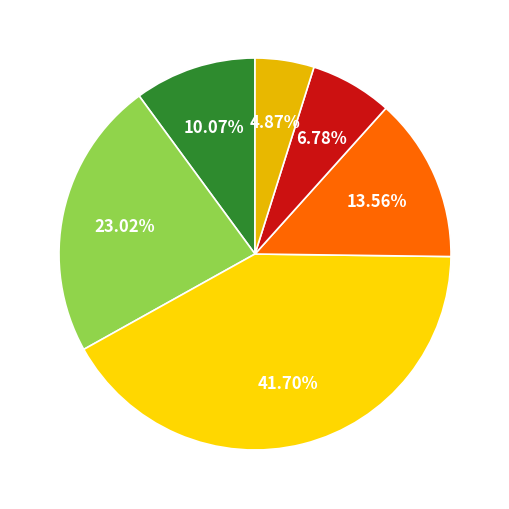

How many segments does this pie chart have?

6